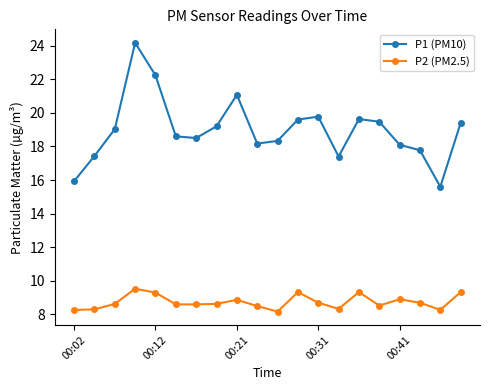

Which series has the largest range (max minus min)?

P1 (PM10)